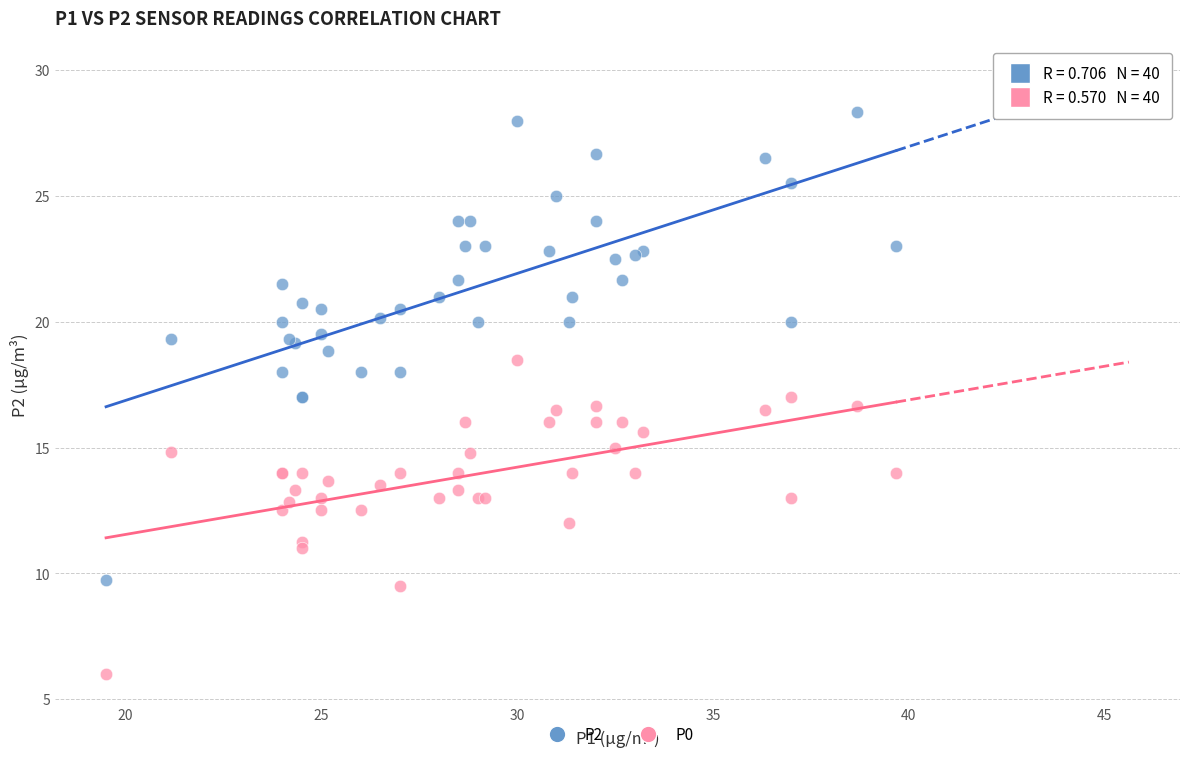

Which series has the largest Y range (max minus min)?

P2